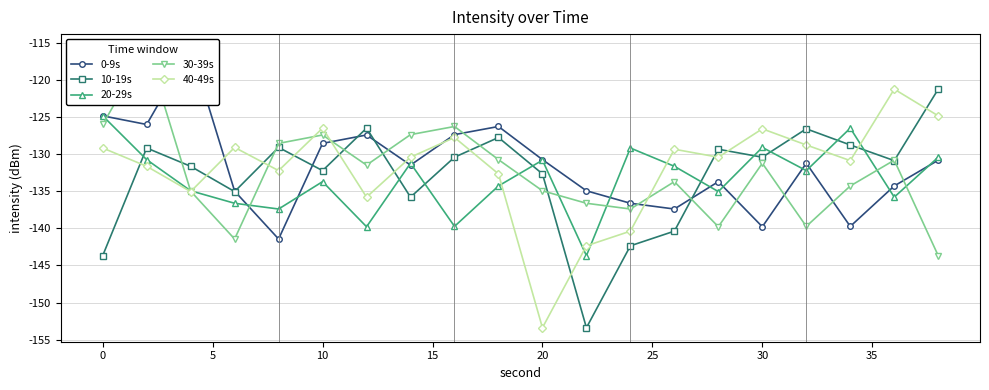

True or false: 20-29s and 10-19s intersect in this chart.

True